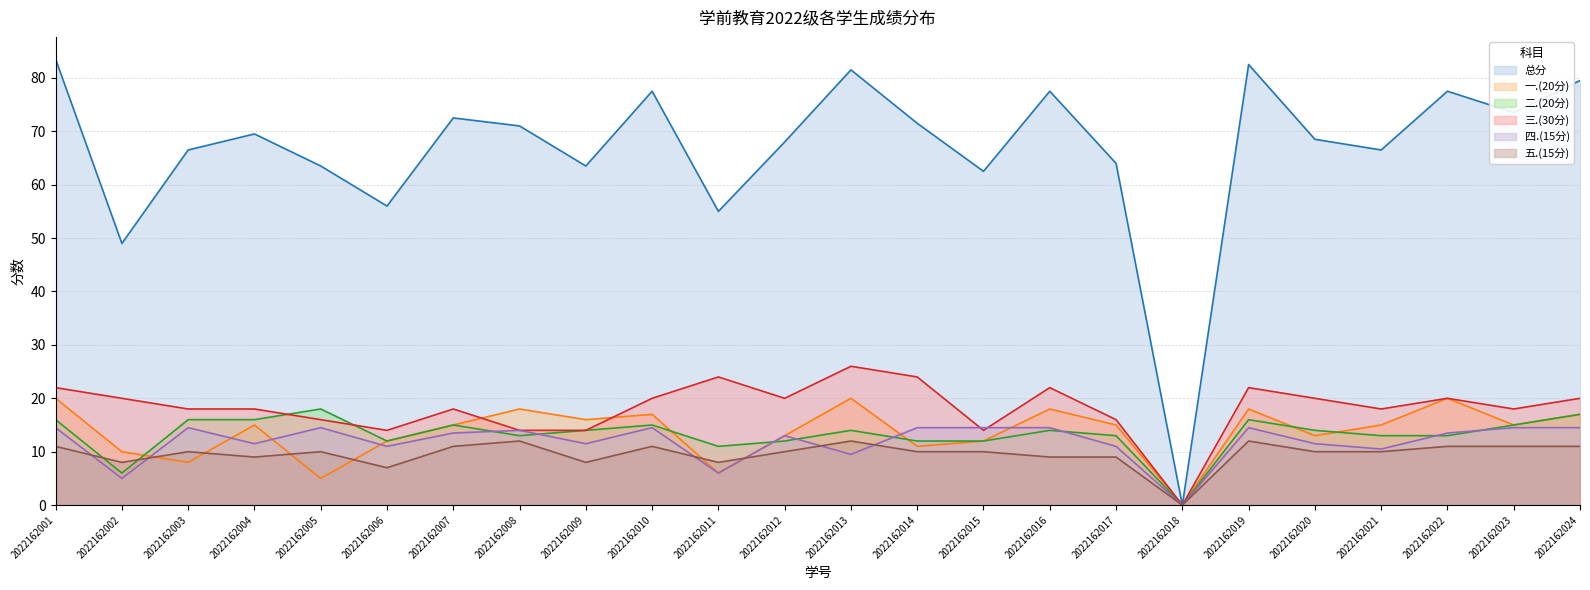

What is the spread (max minus min) of values at 2022162005?

58.5